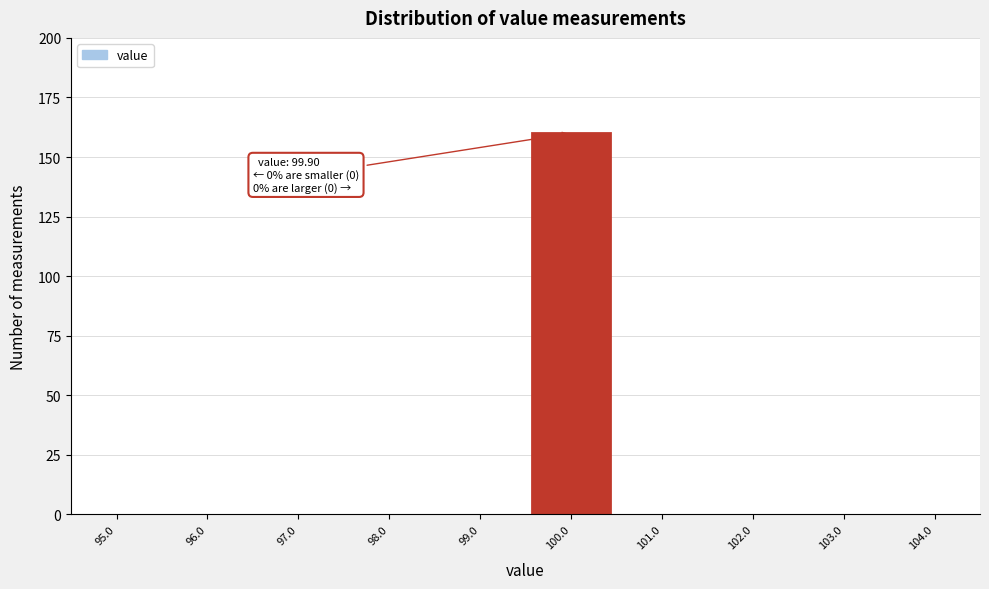

Over which range of the x-axis is the bar tallest?

99.5 to 100.5